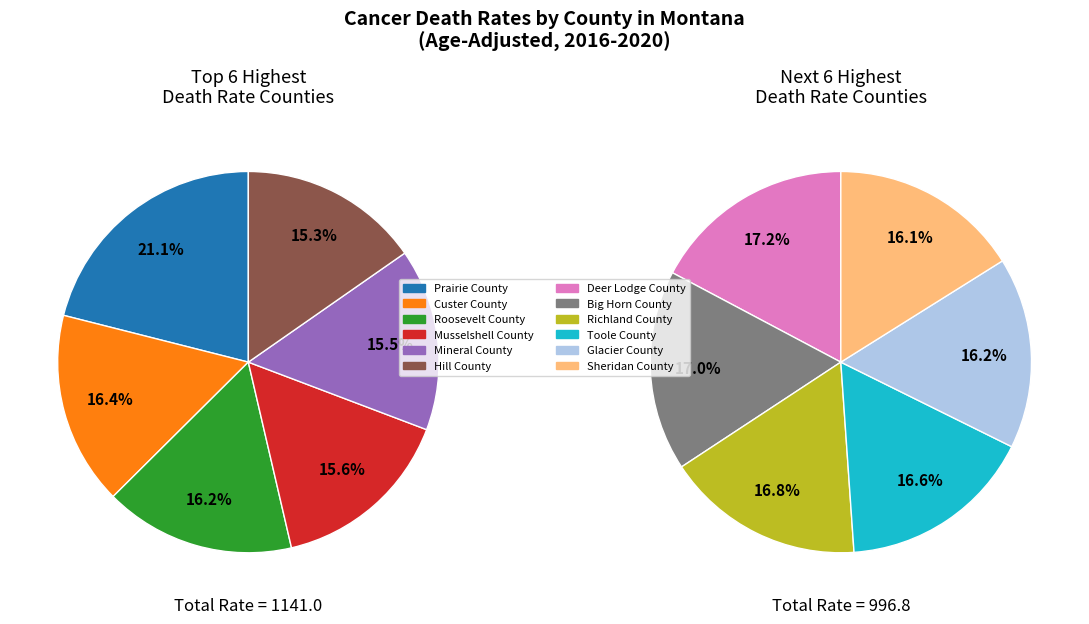

Combined, do Musselshell County and Big Horn County account for over 50%?

No